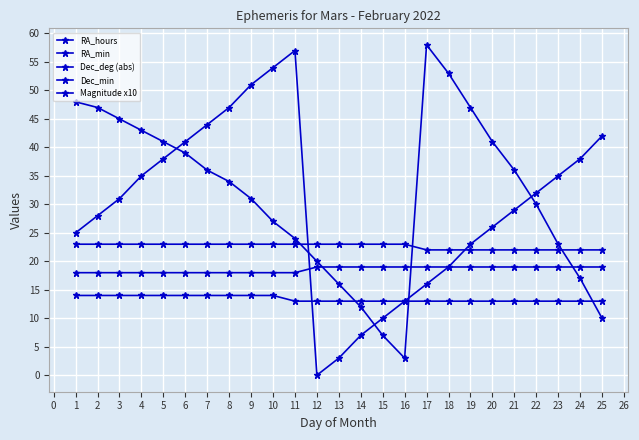

How many values in RA_min are above zero?

24